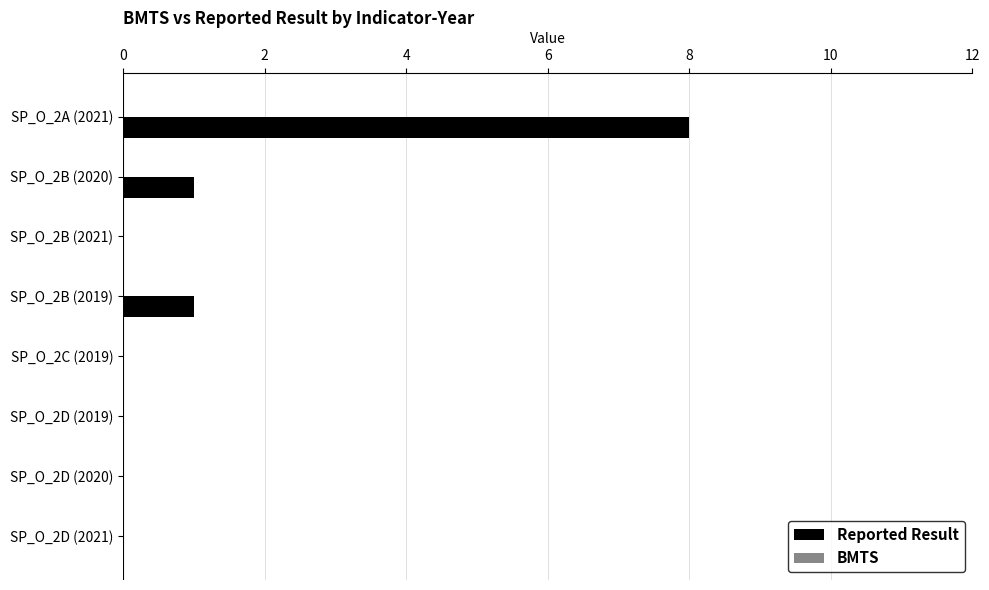

Which label corresponds to the largest value in the chart?

SP_O_2A (2021)